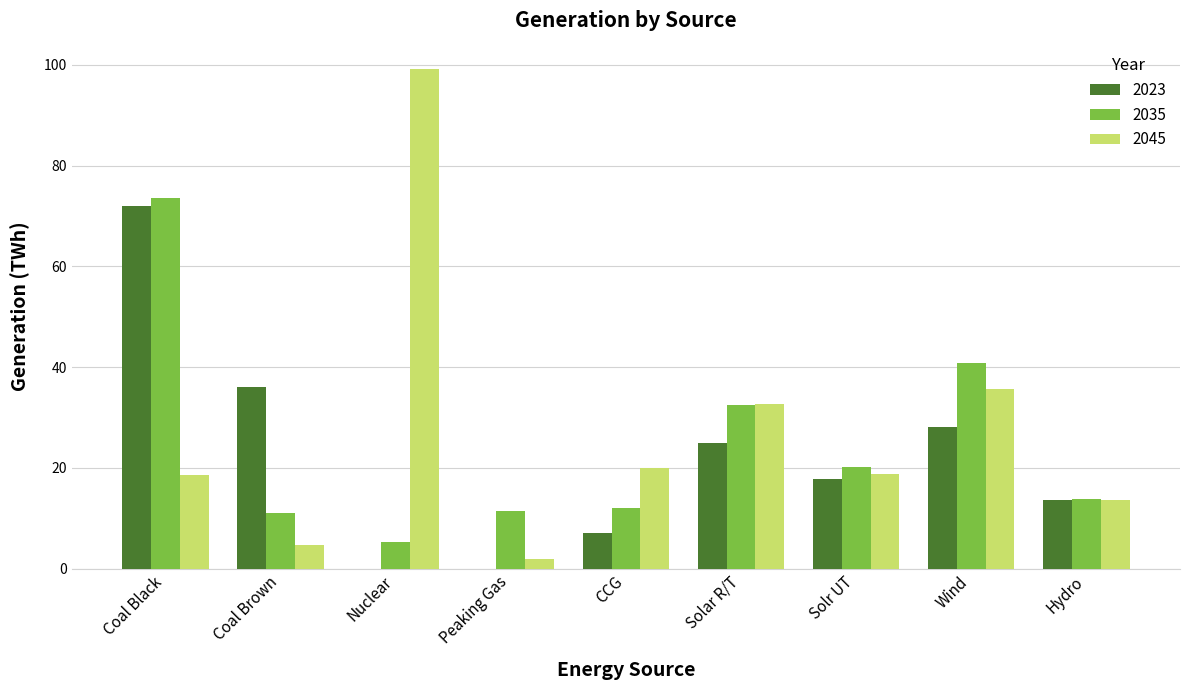

What is the approximate value of 2023 at Coal Black?

72.0